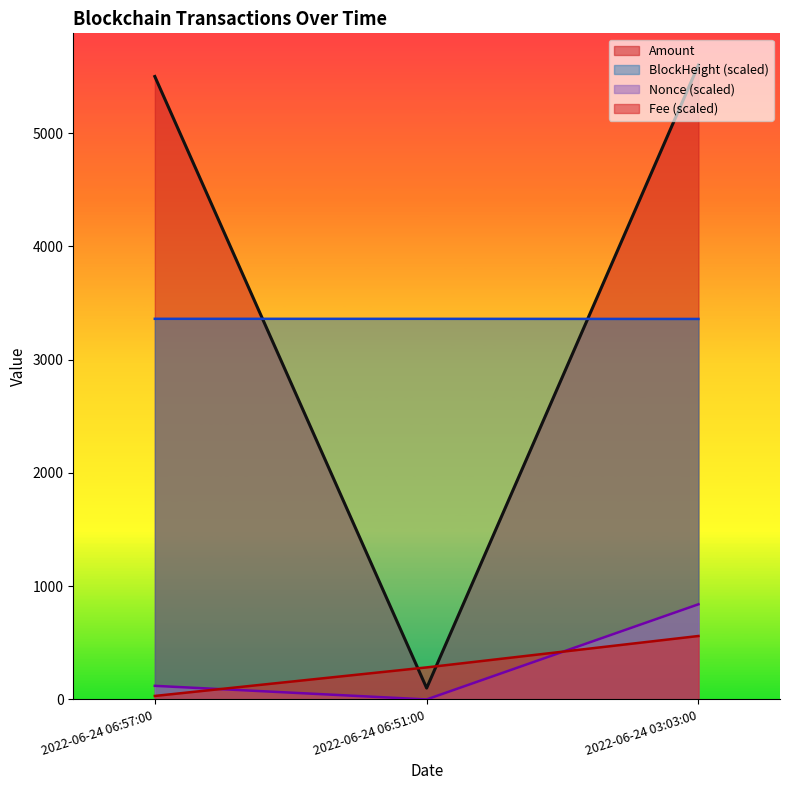

Which has a higher value, 2022-06-24 06:57:00 or 2022-06-24 03:03:00?

2022-06-24 03:03:00